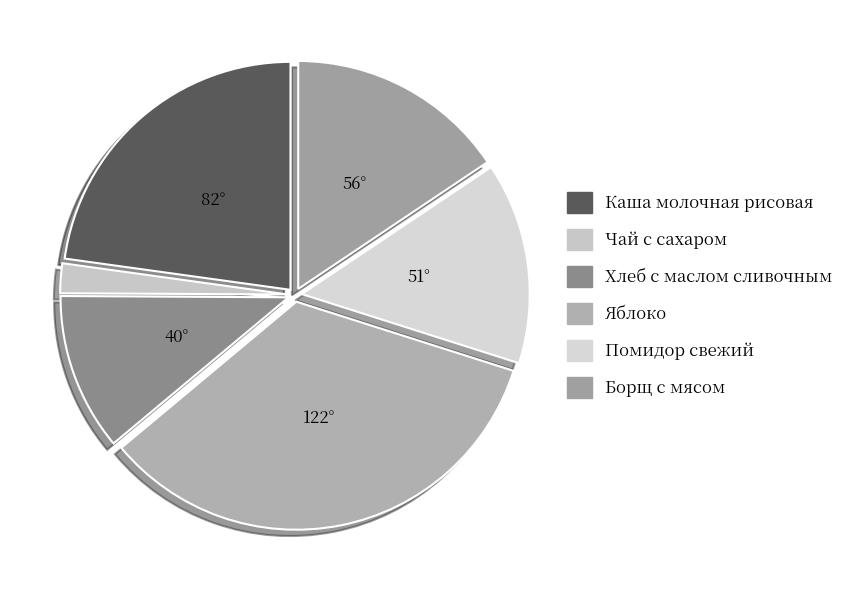

The Каша молочная рисовая slice represents 23% of the pie. True or false?

True